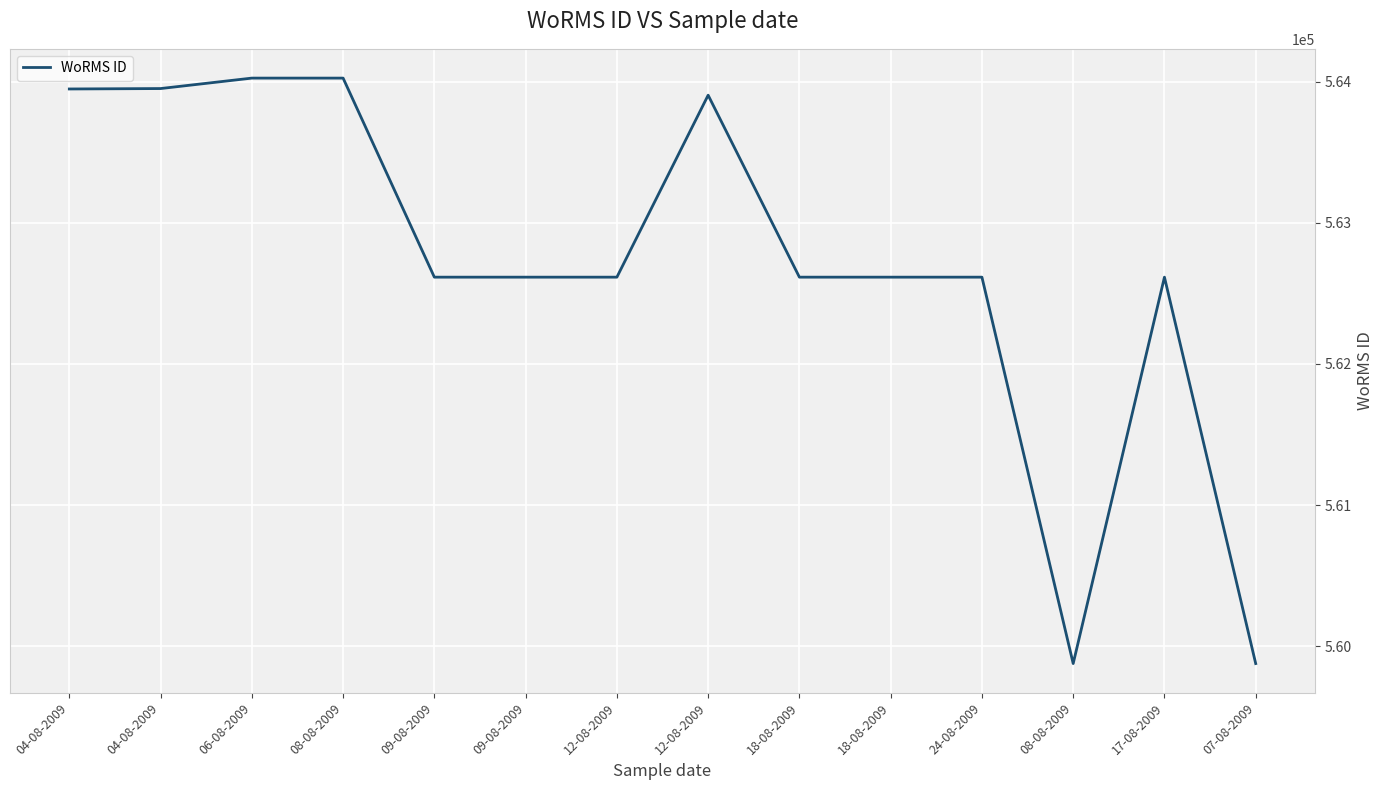

What is the change in value from 08-08-2009 to 09-08-2009?

-1410